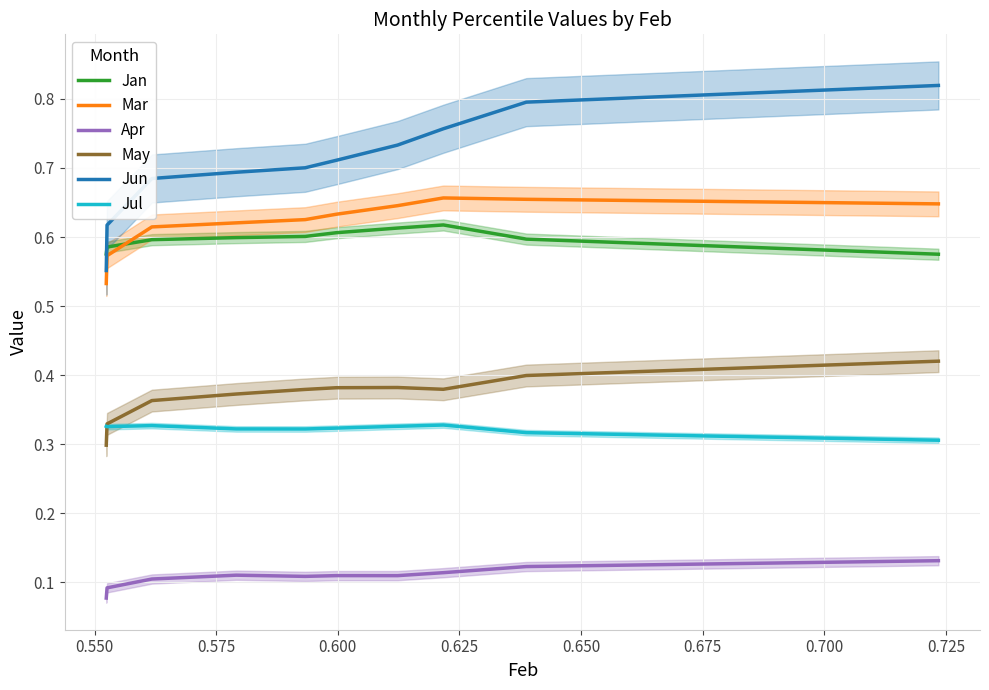

Which series has the largest range (max minus min)?

Jun